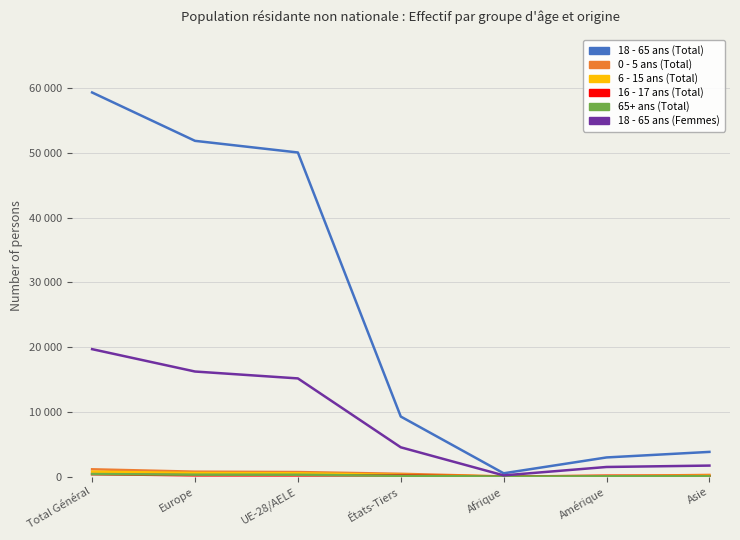

At which label does 0 - 5 ans (Total) reach its minimum?

Afrique